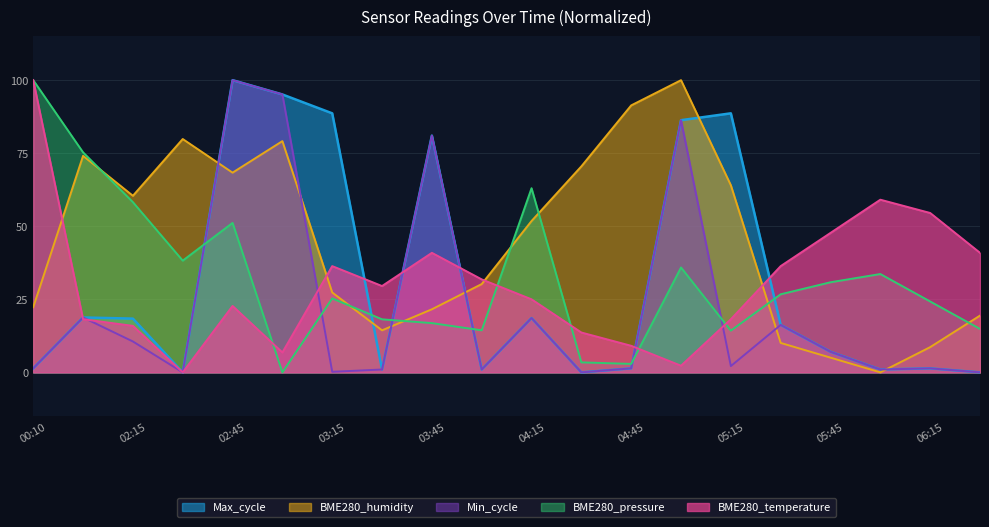

True or false: BME280_pressure and BME280_temperature cross at least once.

True